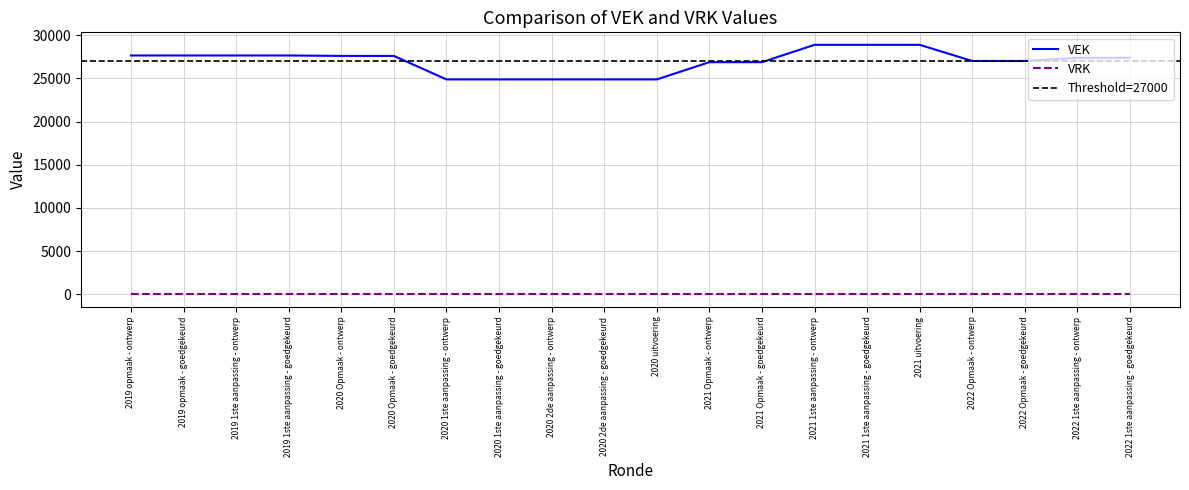

What is the difference between the maximum and minimum values?

4007